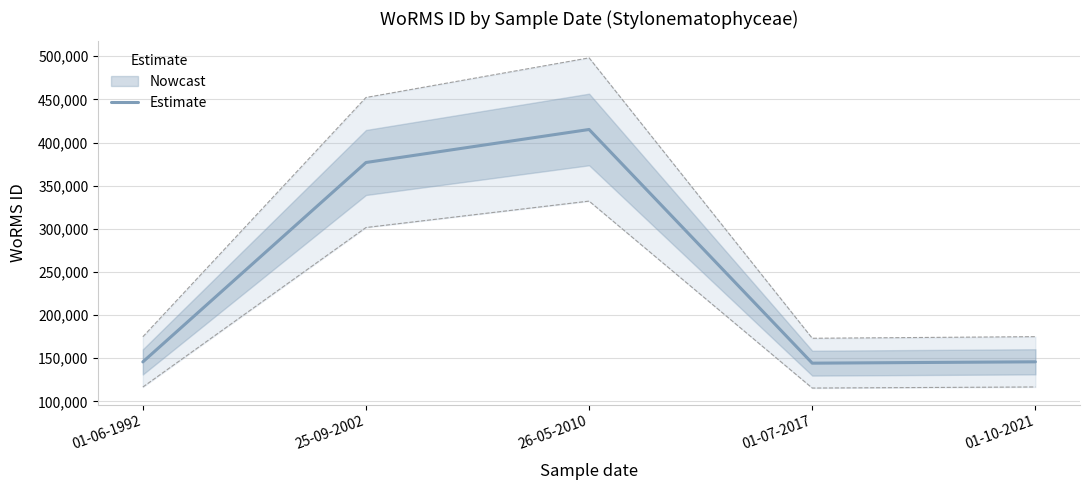

What is the minimum value shown in the chart?

144229